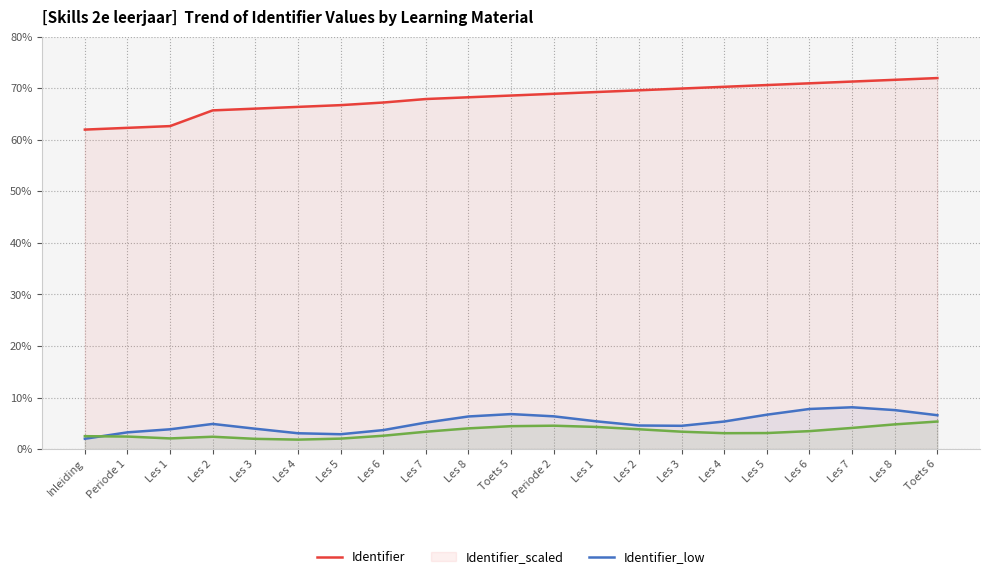

Which series changed the most between Periode 1 and Periode 2?

Identifier